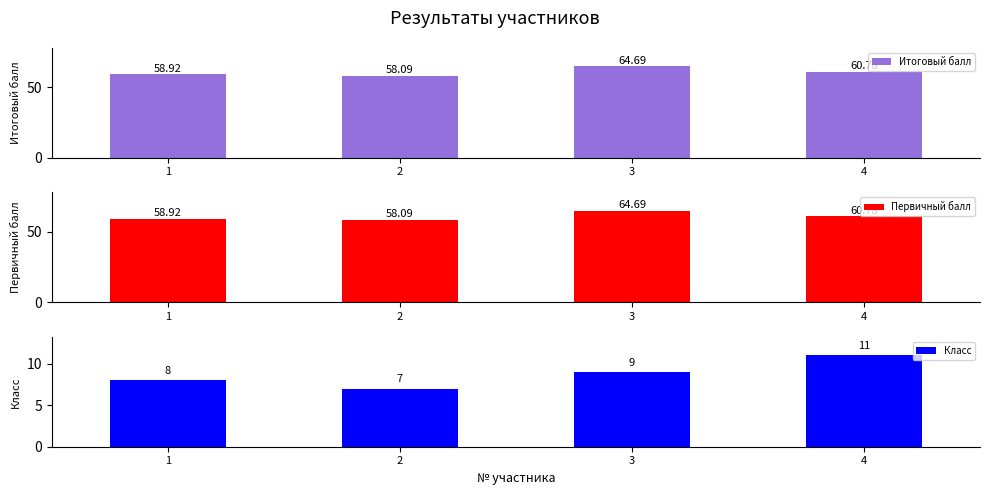

At which category is the sum across all series the highest?

3